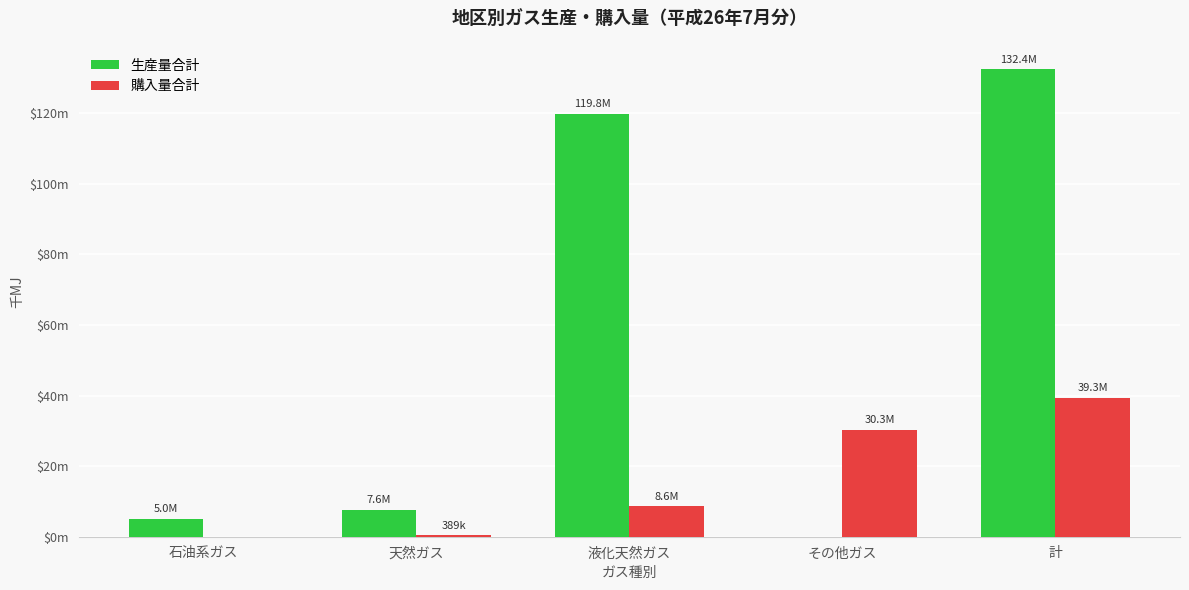

What are all the series names shown in the legend?

生産量合計, 購入量合計